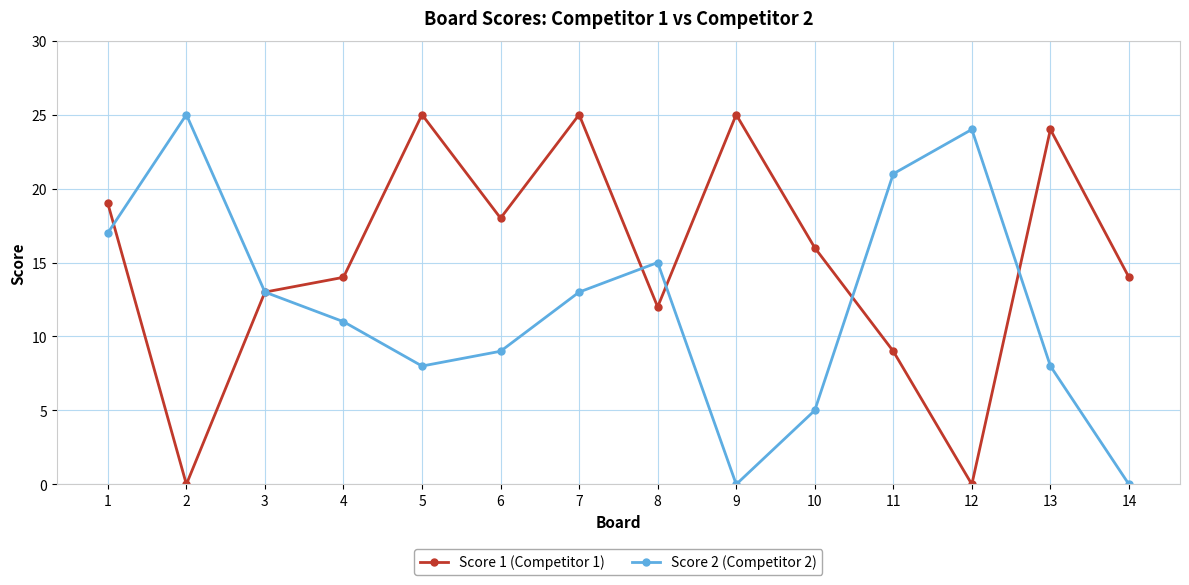

Rank the series at 7 from lowest to highest value.

Score 2 (Competitor 2), Score 1 (Competitor 1)